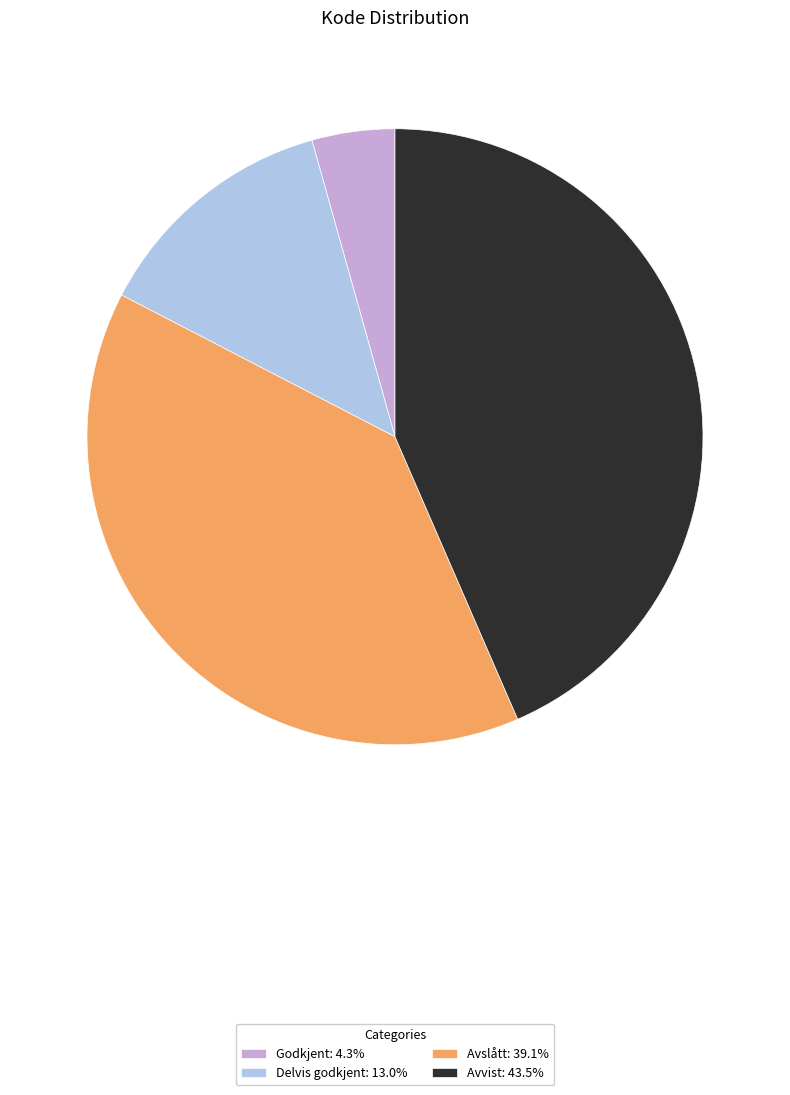

What is the ratio of the value at Delvis godkjent: 13.0% to the value at Avslått: 39.1%?

0.3